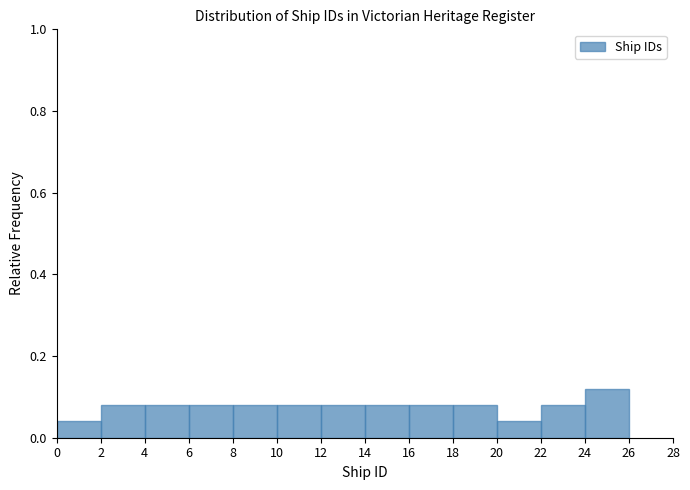

Reading left to right, transcribe this chart: for each bar, give the range it covers on the x-axis and its height. The values are not printed on the chart, so give them approximately, as read against the axis.

0 to 2: 0.04
2 to 4: 0.08
4 to 6: 0.08
6 to 8: 0.08
8 to 10: 0.08
10 to 12: 0.08
12 to 14: 0.08
14 to 16: 0.08
16 to 18: 0.08
18 to 20: 0.08
20 to 22: 0.04
22 to 24: 0.08
24 to 26: 0.12